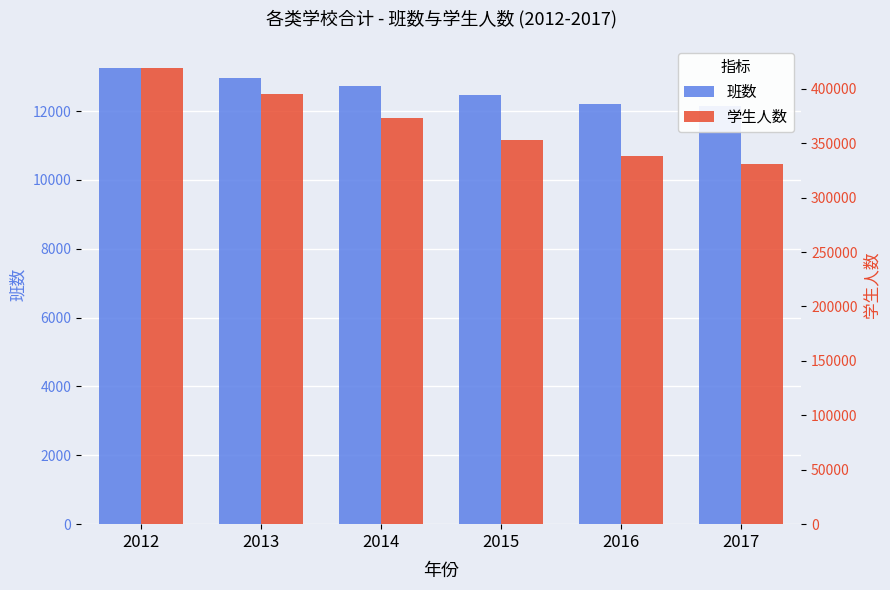

Reading right to left, extract all data points from this chart.

班数: 12153	12215	12463	12719	12960	13240
学生人数: 330804	338152	352609	373131	395345	418787